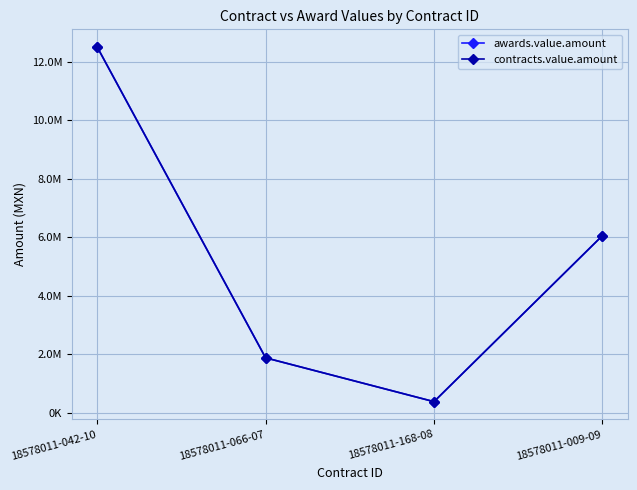

Reading left to right, what are all the values shown in this chart?

awards.value.amount: 18578011-042-10=12500001.1	18578011-066-07=1875649.0	18578011-168-08=377420.0	18578011-009-09=6052005.3
contracts.value.amount: 18578011-042-10=12500001.1	18578011-066-07=1875649.0	18578011-168-08=377420.0	18578011-009-09=6052005.3